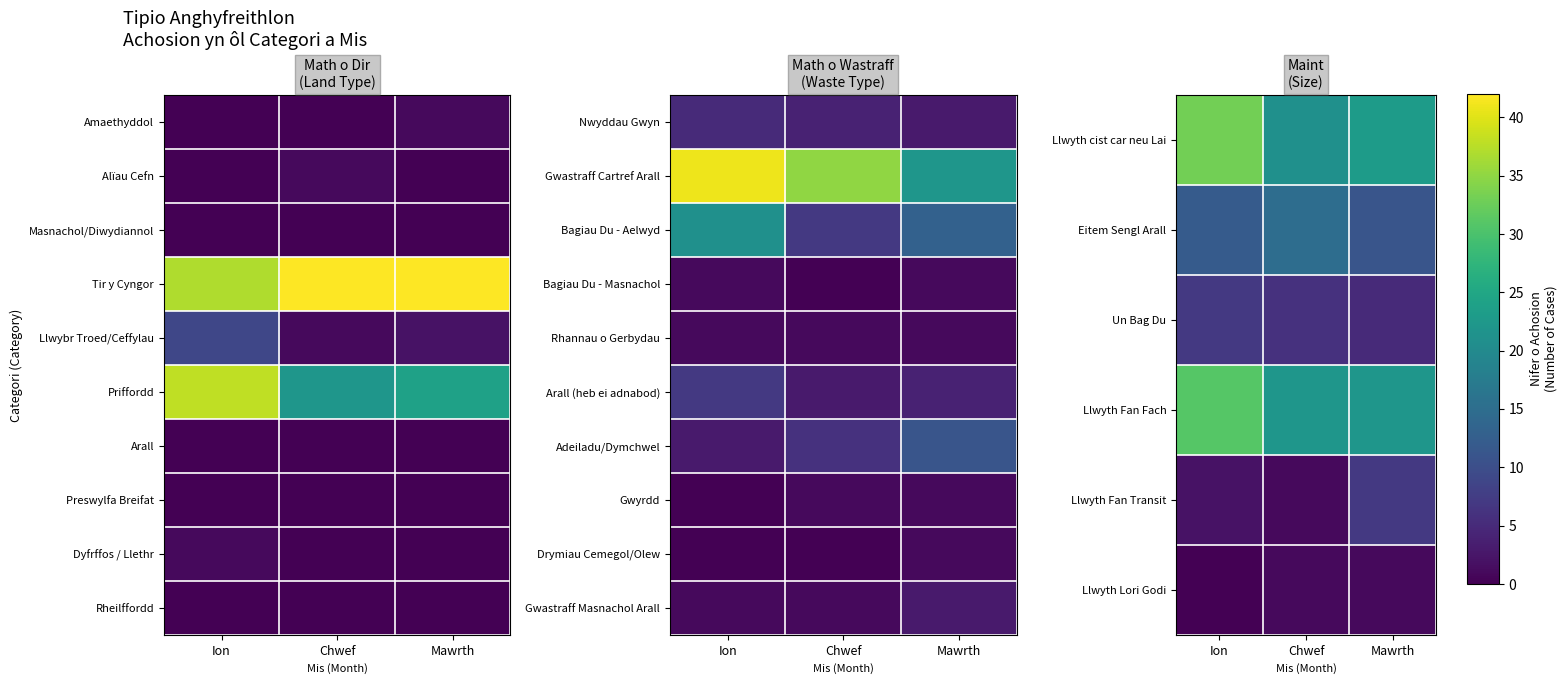

What is the highest value of the Llwyth Fan Transit series?

7